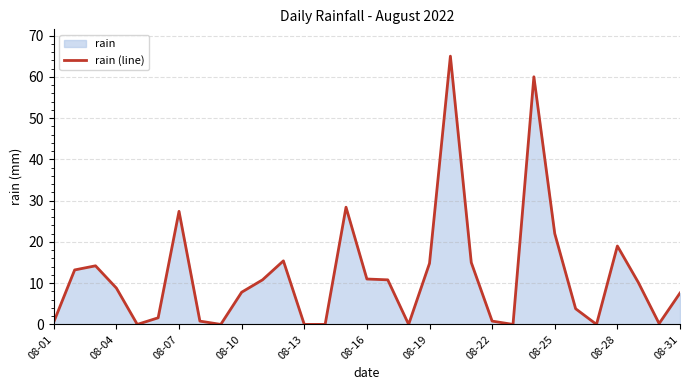

How many lines are shown in the chart?

1